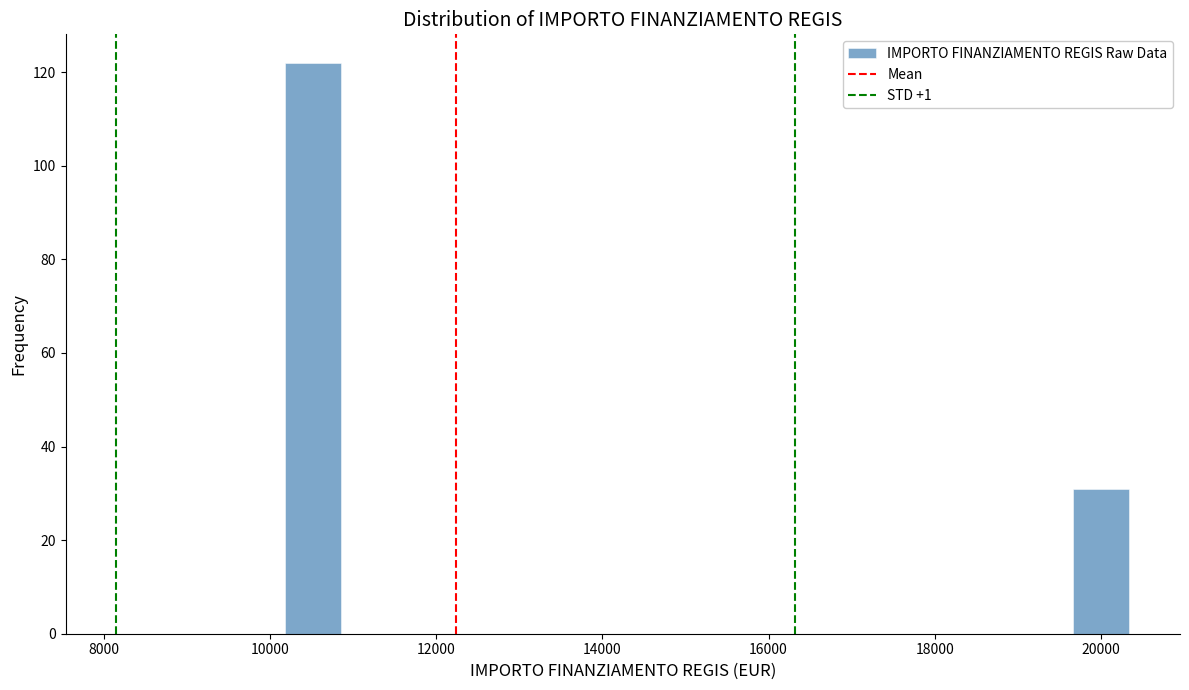

Read against the x-axis, roughly where is the centre of the tallest bar?

10600